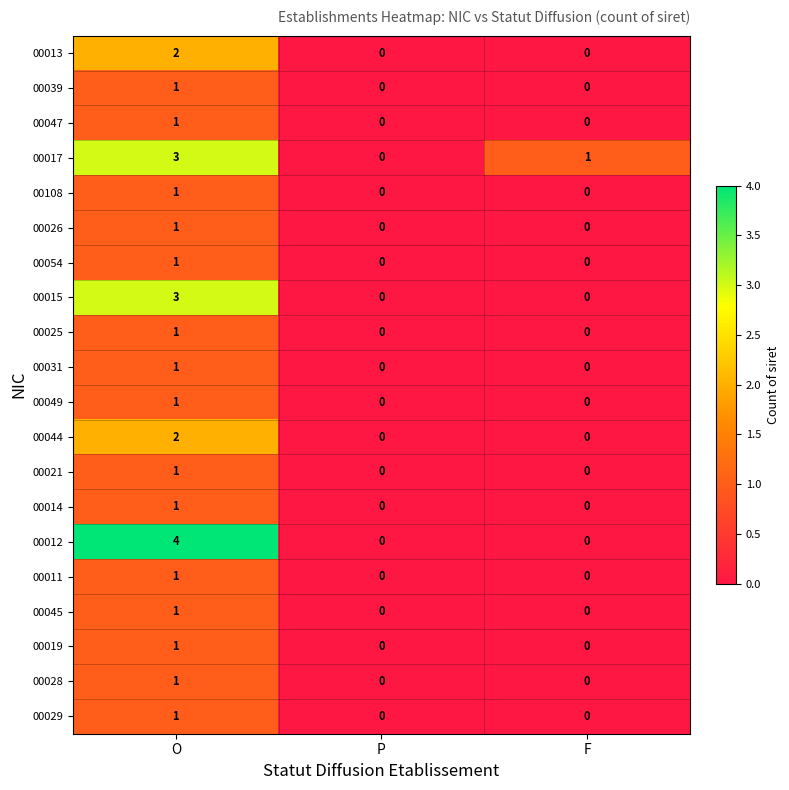

Count the 00026 values in the range 0 to 1.

3